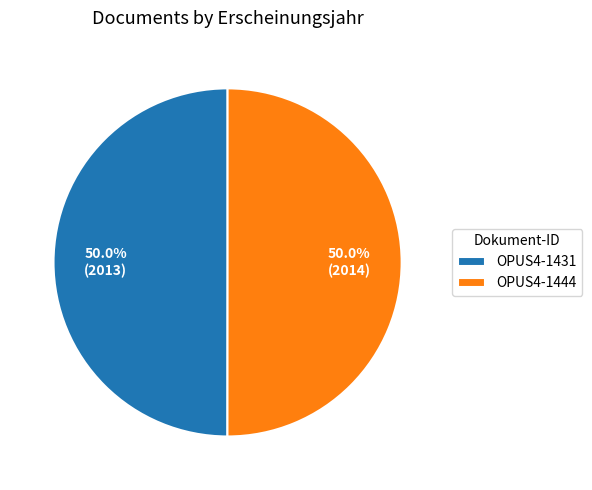

How much of the chart is everything except OPUS4-1431?

50.0%